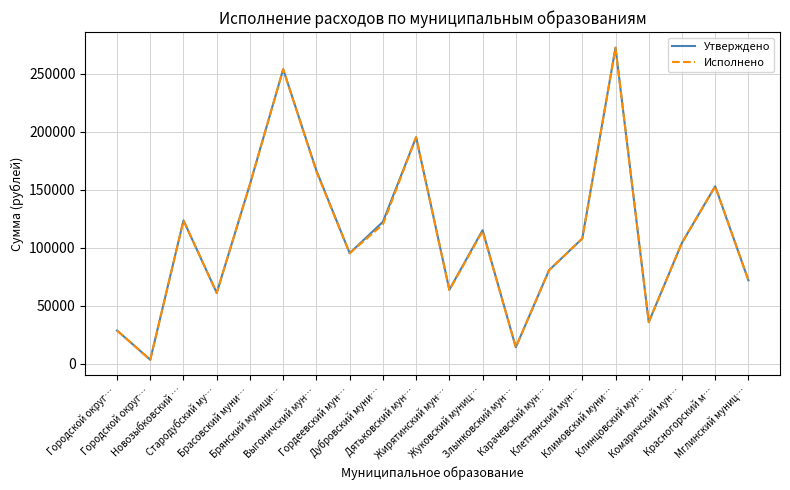

True or false: Утверждено and Исполнено cross at least once.

False